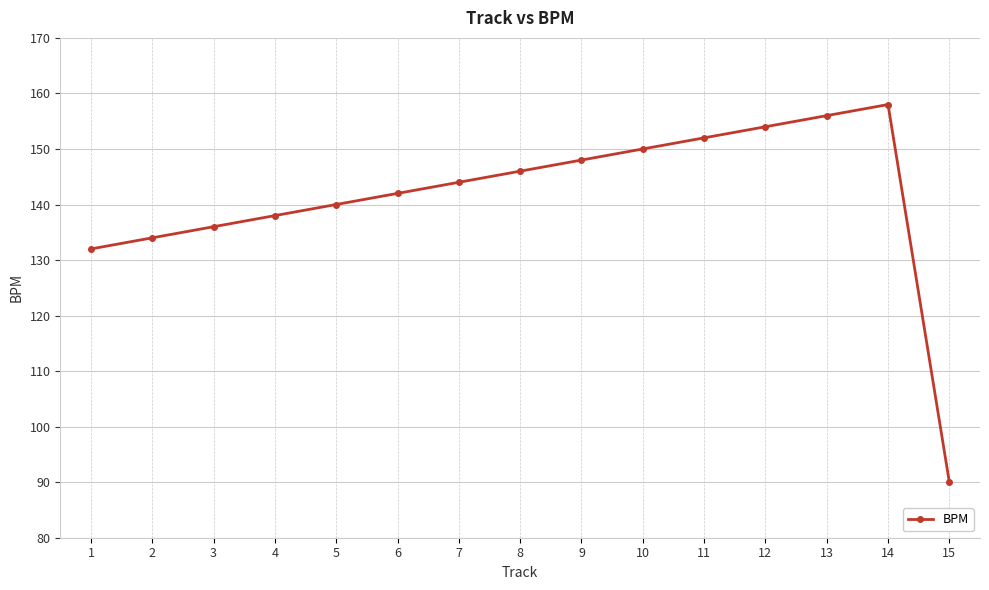

What is the sum of all values?

2120